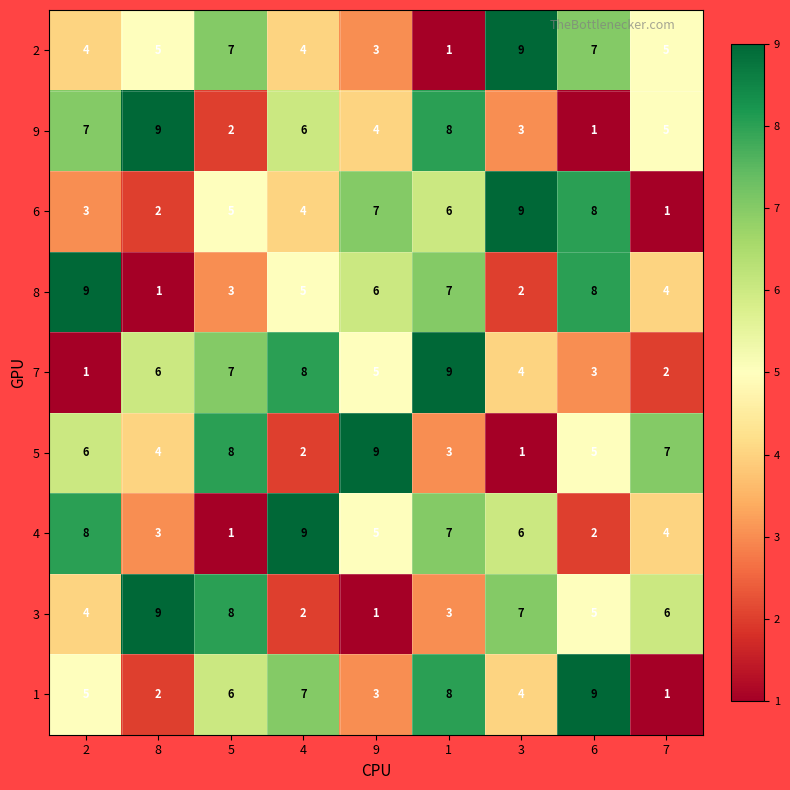

What is the maximum value for 5?

9